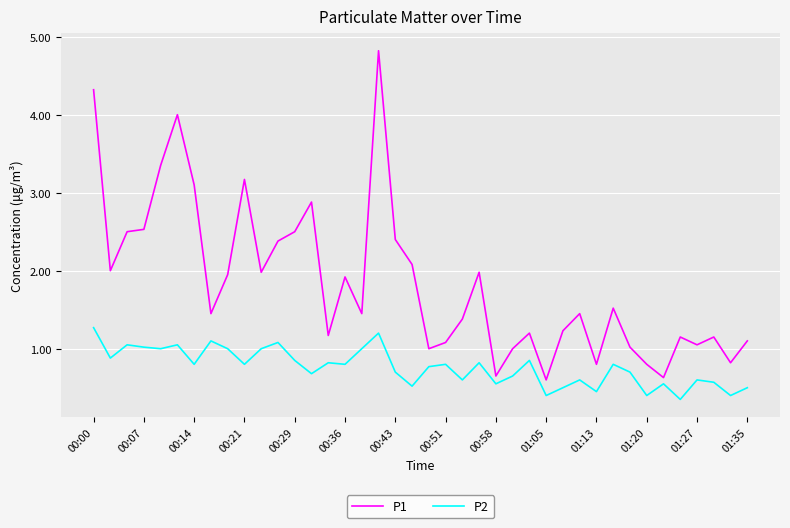

True or false: P1 and P2 intersect in this chart.

False